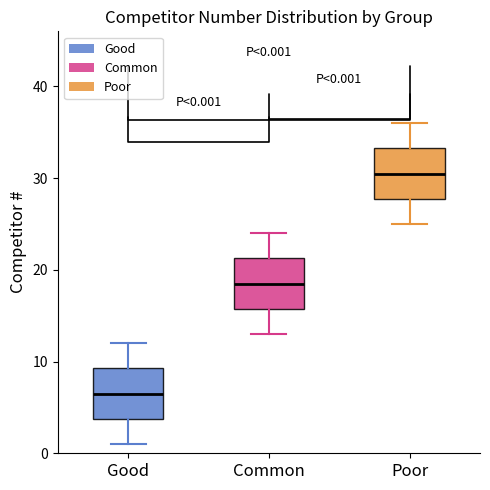

Which box has the lowest median line?

Good